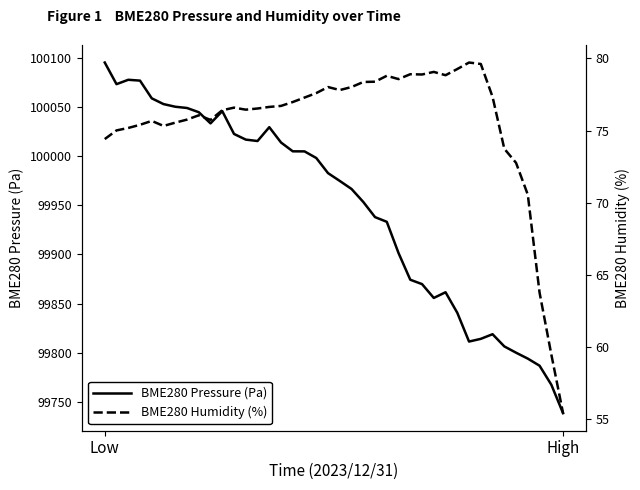

Which category has the lowest value in the BME280 Pressure (Pa) series?

High